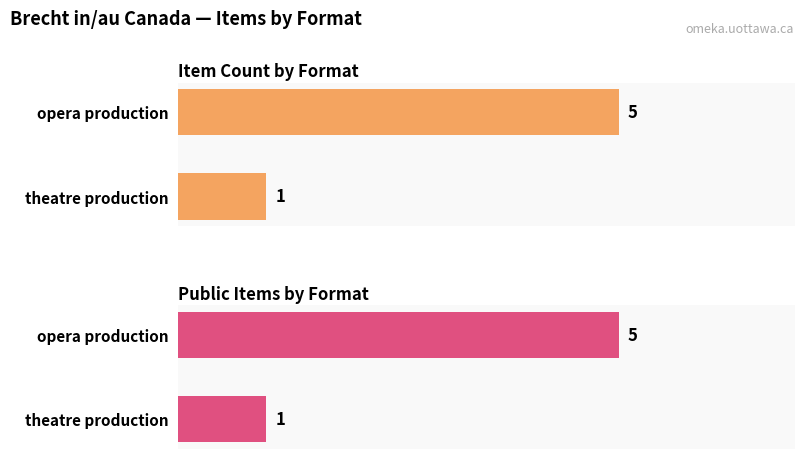

Is it true that Item Count by Format equals 3 at opera production?

False